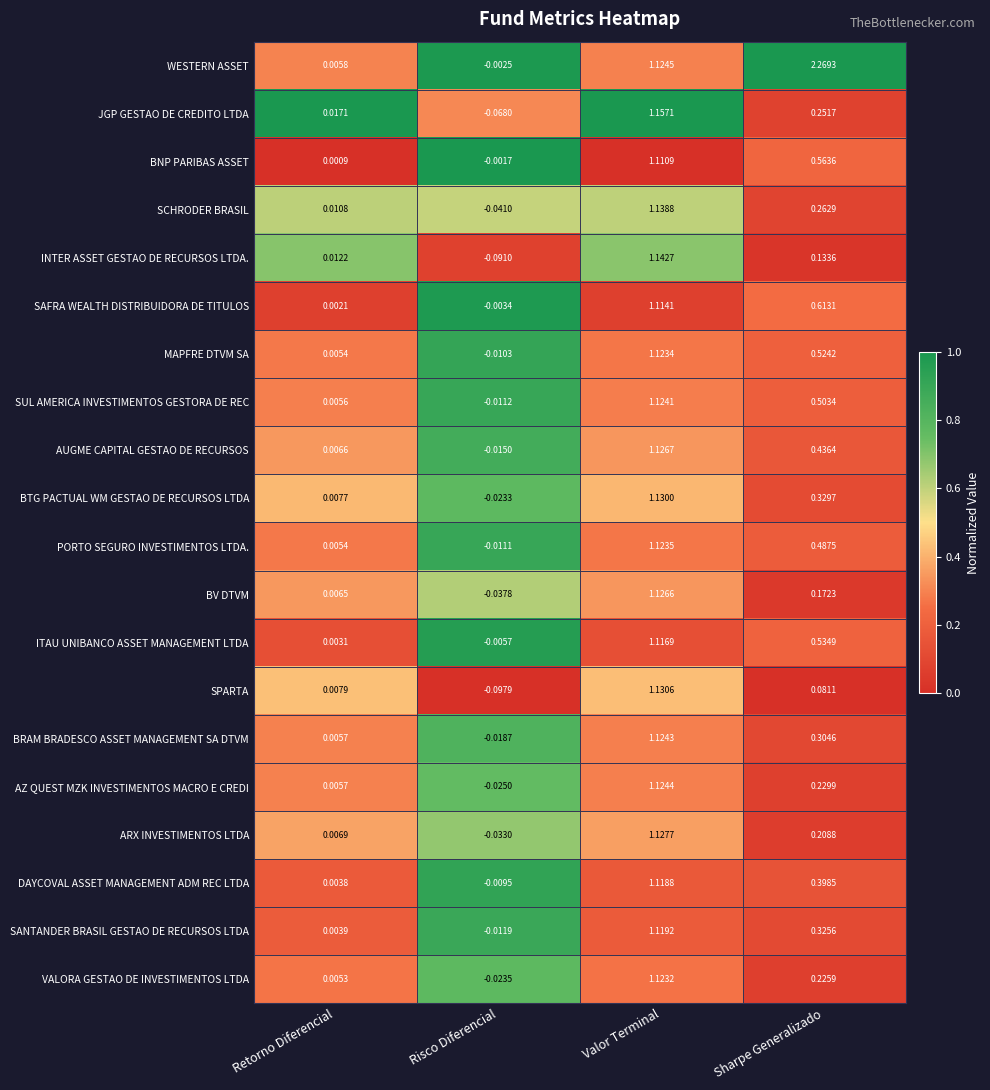

Which series has the widest spread of values?

WESTERN ASSET